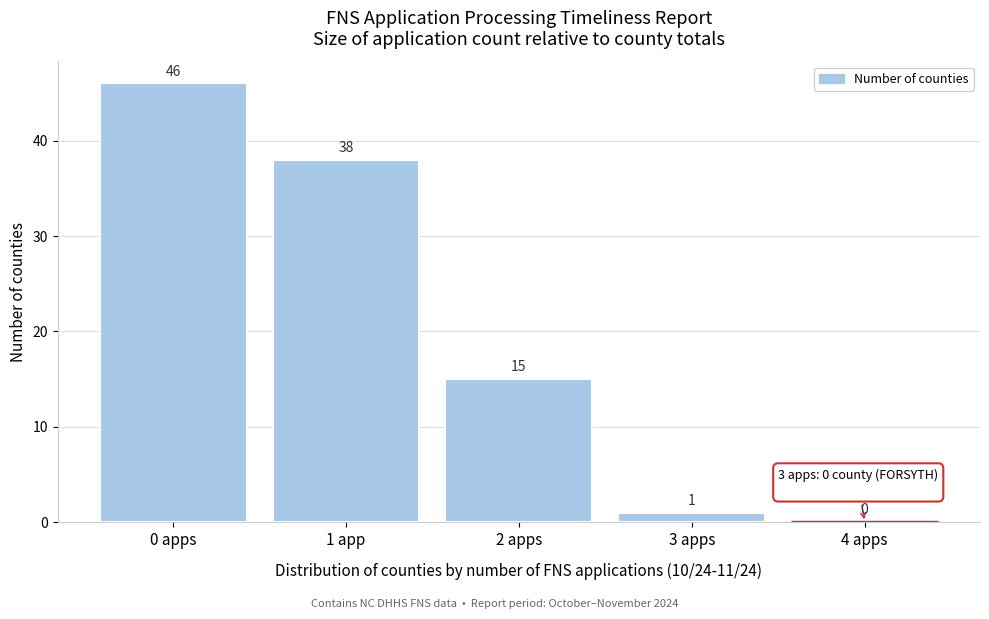

Reading right to left, list all the values displayed in this chart.

4 apps=0	3 apps=1	2 apps=15	1 app=38	0 apps=46